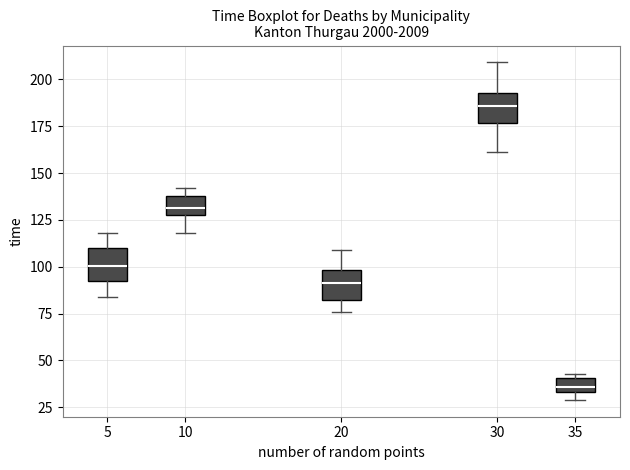

Which box has the lowest median line?

35